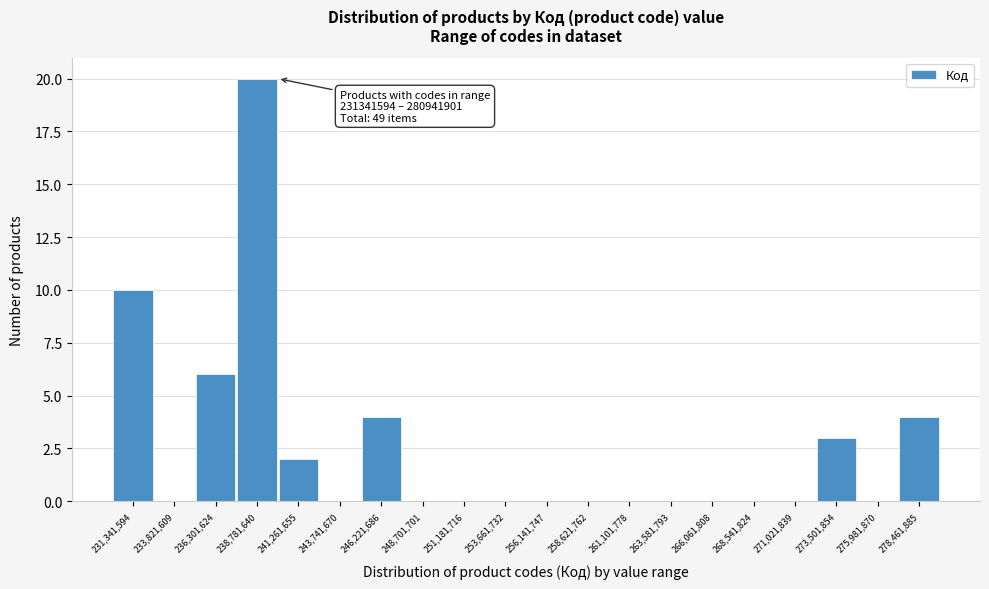

Reading right to left, extract all data points from this chart.

278,461,885=4	275,981,870=0	273,501,854=3	271,021,839=0	268,541,824=0	266,061,808=0	263,581,793=0	261,101,778=0	258,621,762=0	256,141,747=0	253,661,732=0	251,181,716=0	248,701,701=0	246,221,686=4	243,741,670=0	241,261,655=2	238,781,640=20	236,301,624=6	233,821,609=0	231,341,594=10